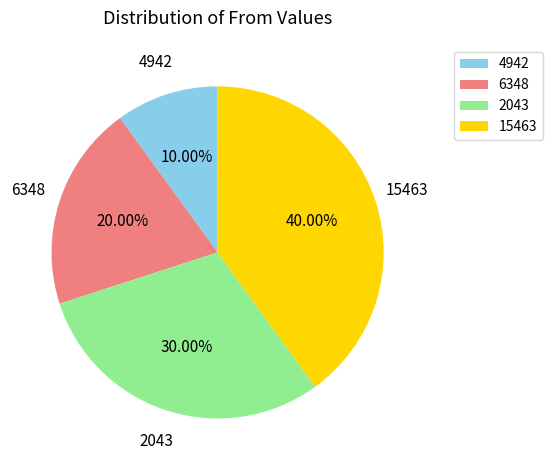

Does 6348 account for over 50% of the chart?

No